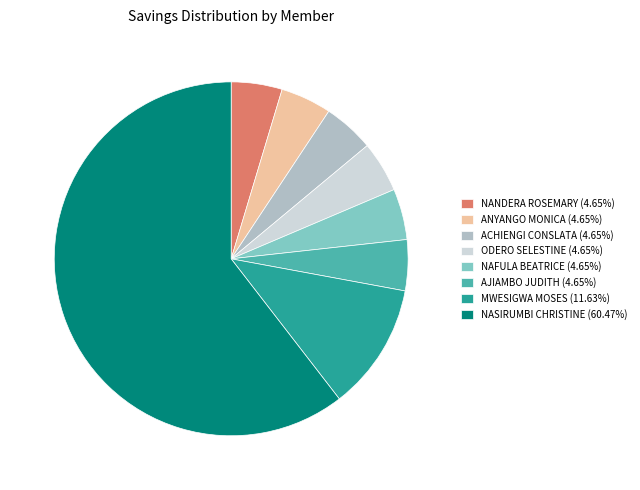

Is the sum of AJIAMBO JUDITH (4.65%) and ODERO SELESTINE (4.65%) greater than half?

No